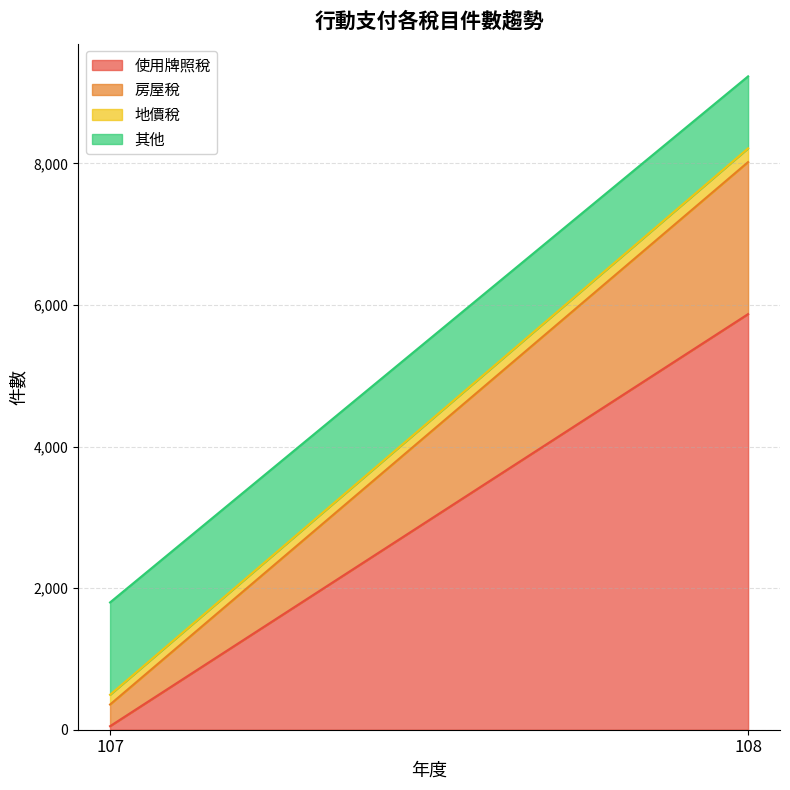

How many lines are shown in the chart?

4